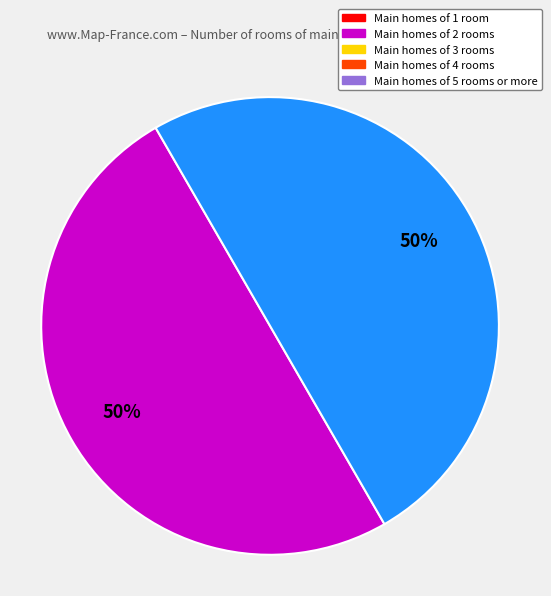

To the nearest percent, what is the average slice percentage?

50%